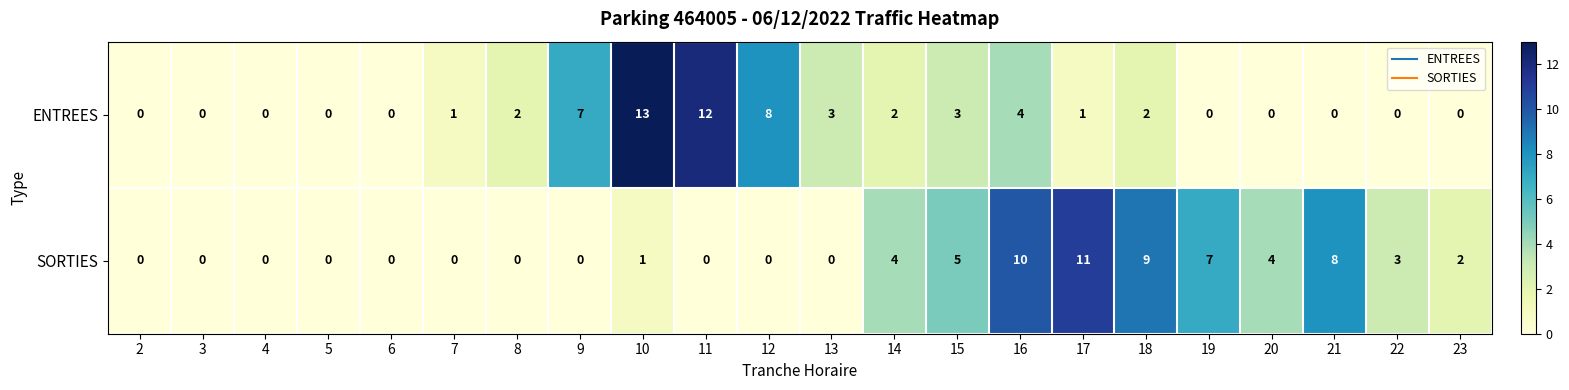

Is the value of SORTIES at 8 greater than the value of ENTREES at 17?

No